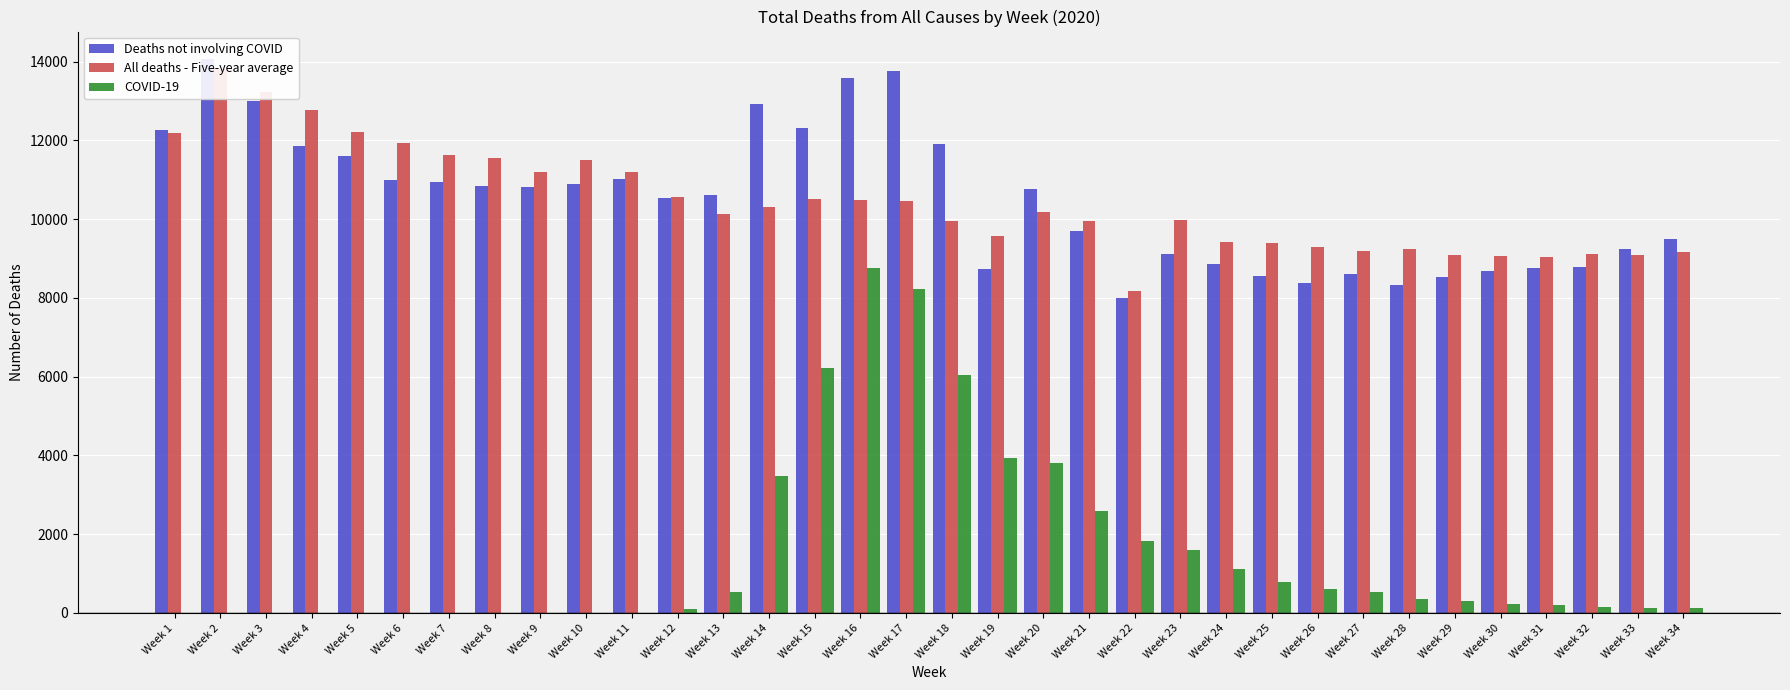

The value of All deaths - Five-year average at Week 30 is 9052. True or false?

True